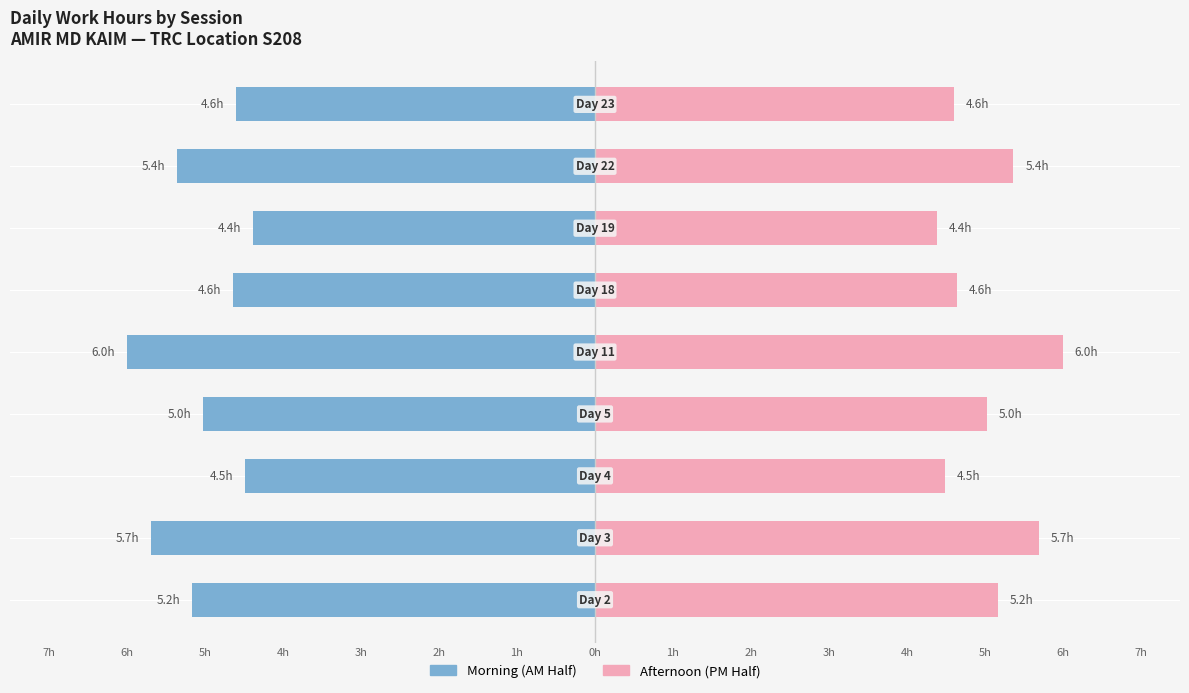

Reading left to right, transcribe all the data shown in this chart.

Start (AM): -5.2	-5.7	-4.5	-5.0	-6.0	-4.6	-4.4	-5.4	-4.6
End (PM): 5.2	5.7	4.5	5.0	6.0	4.6	4.4	5.4	4.6